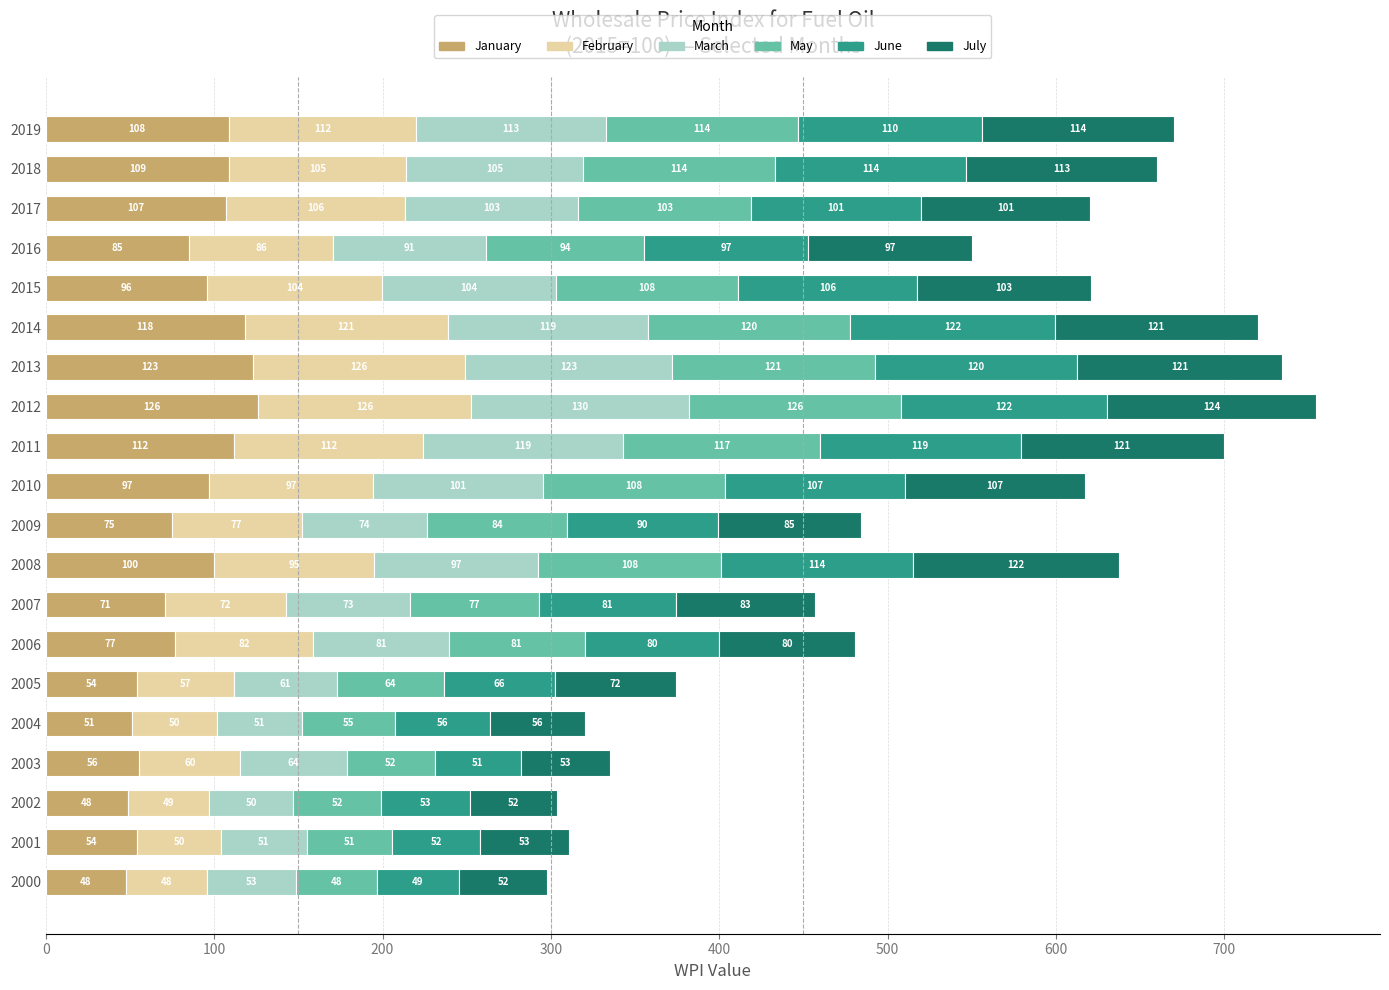

At which label is January closest to 86?

2016